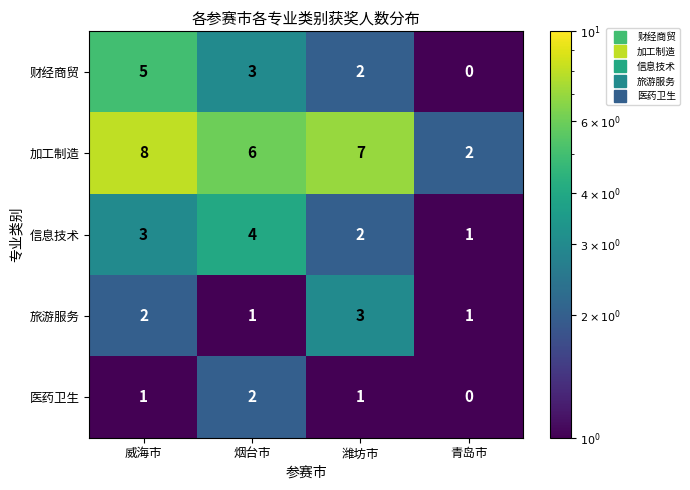

At which category is the sum across all series the highest?

威海市